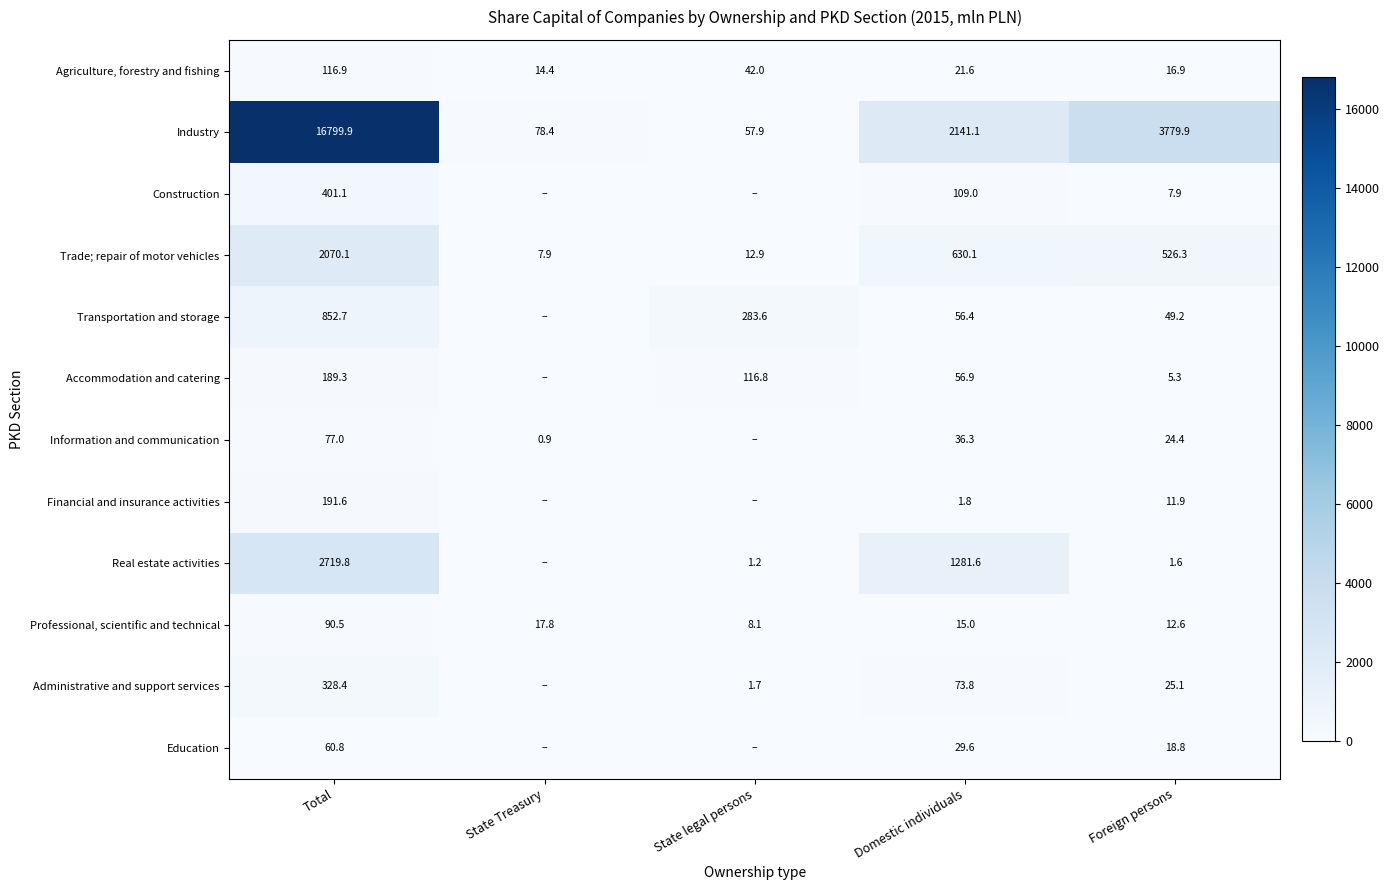

How many data points in Agriculture, forestry and fishing are less than 21?

2